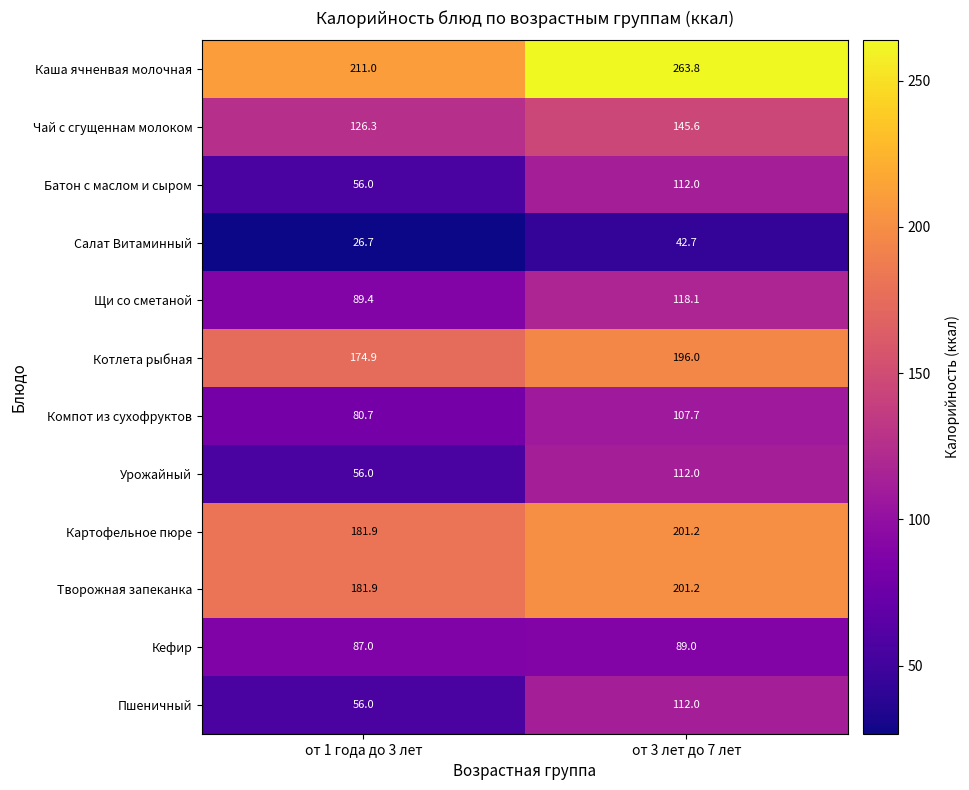

What is the difference between the highest and lowest values at от 3 лет до 7 лет?

221.1